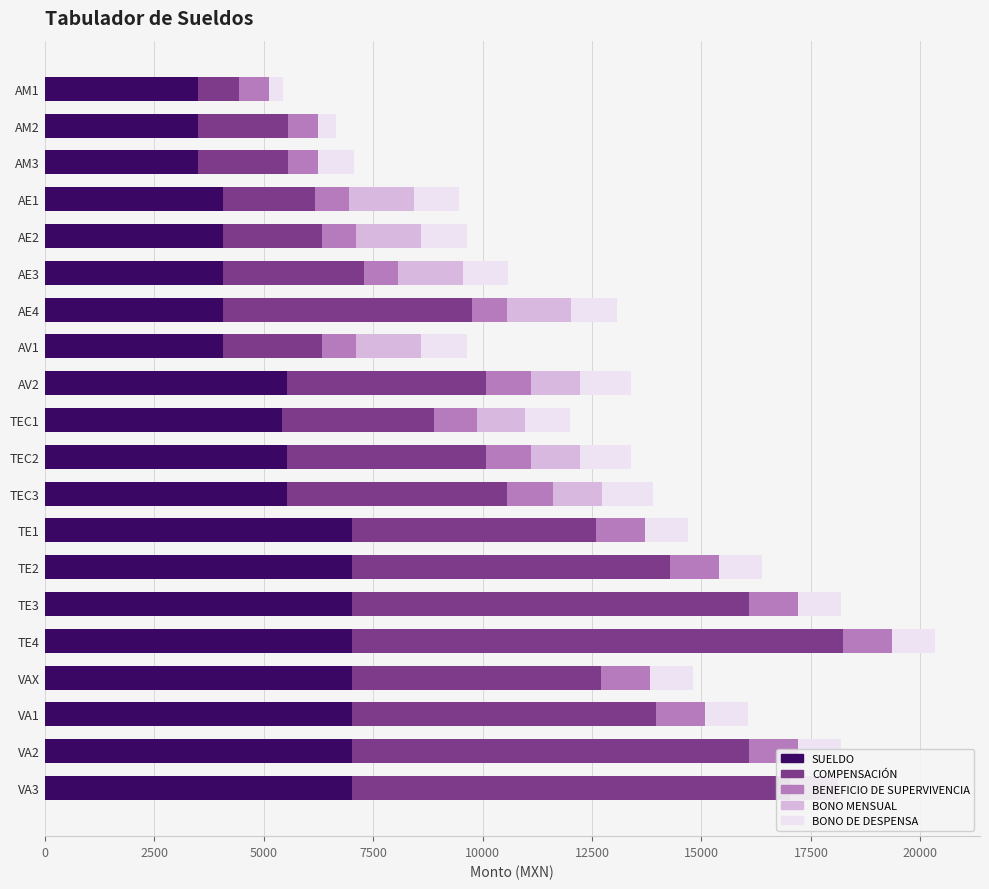

What are all the series names shown in the legend?

SUELDO, COMPENSACIÓN, BENEFICIO DE SUPERVIVENCIA, BONO MENSUAL, BONO DE DESPENSA